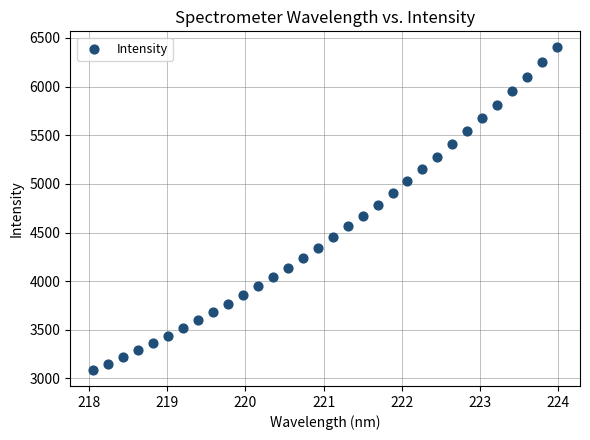

What is the range of Y values (max minus min)?

3313.0